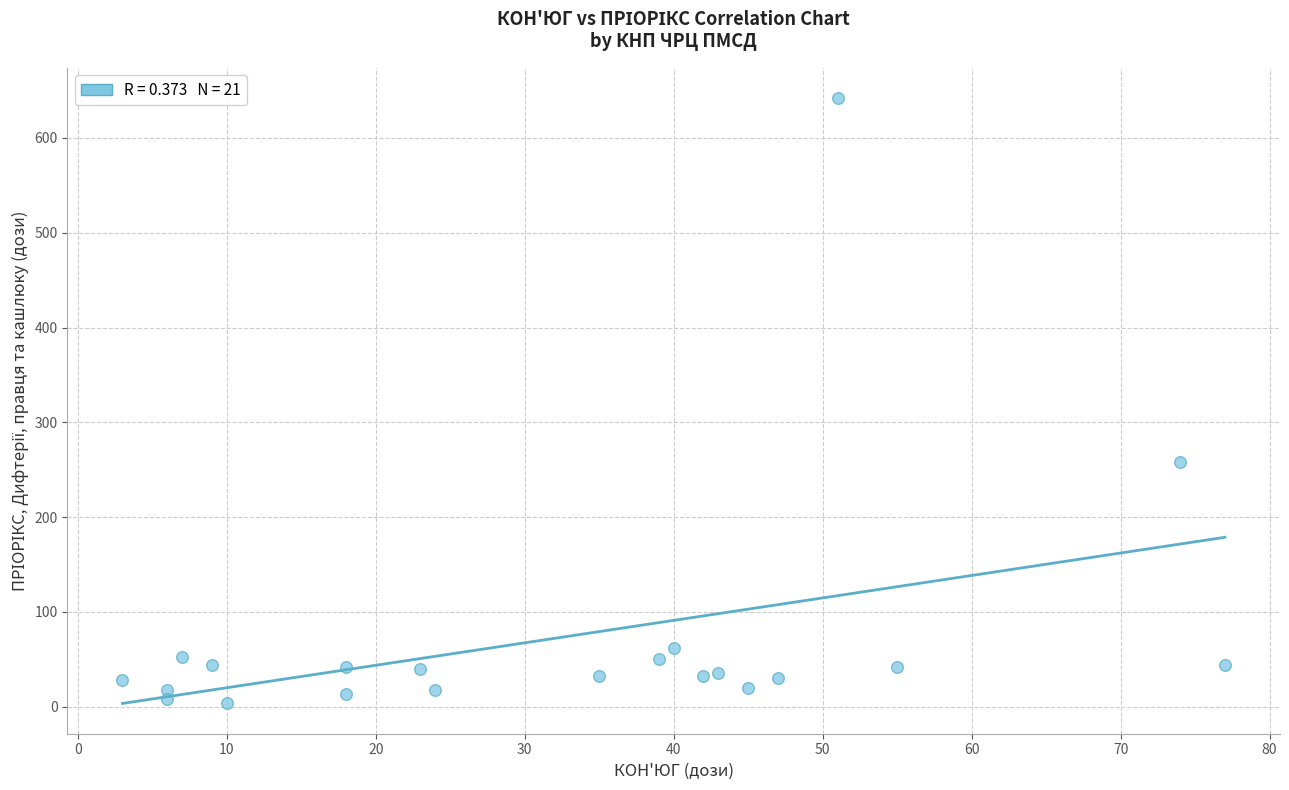

What Y value in the scatter plot is closest to 323?

258